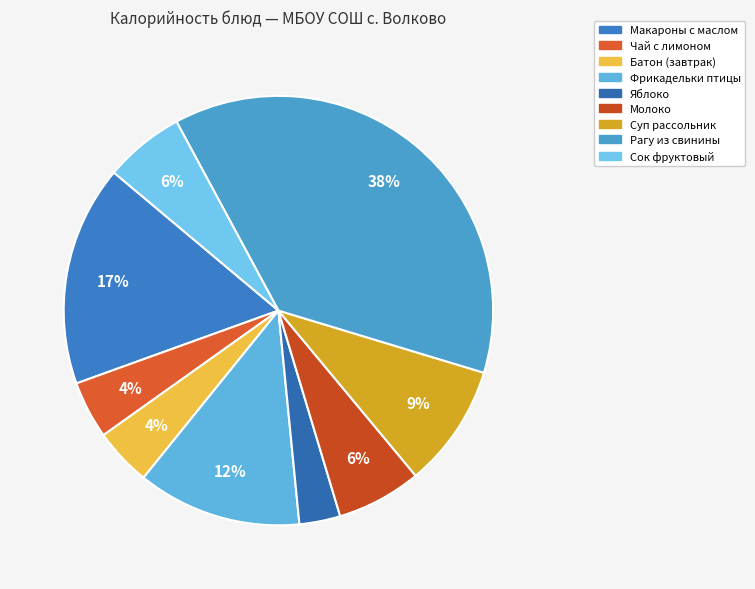

Count the number of slices in the pie.

9